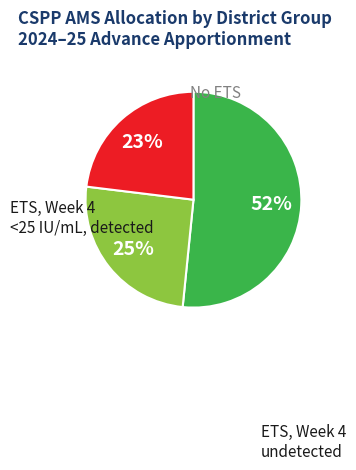

To the nearest percent, what is the average slice percentage?

33%